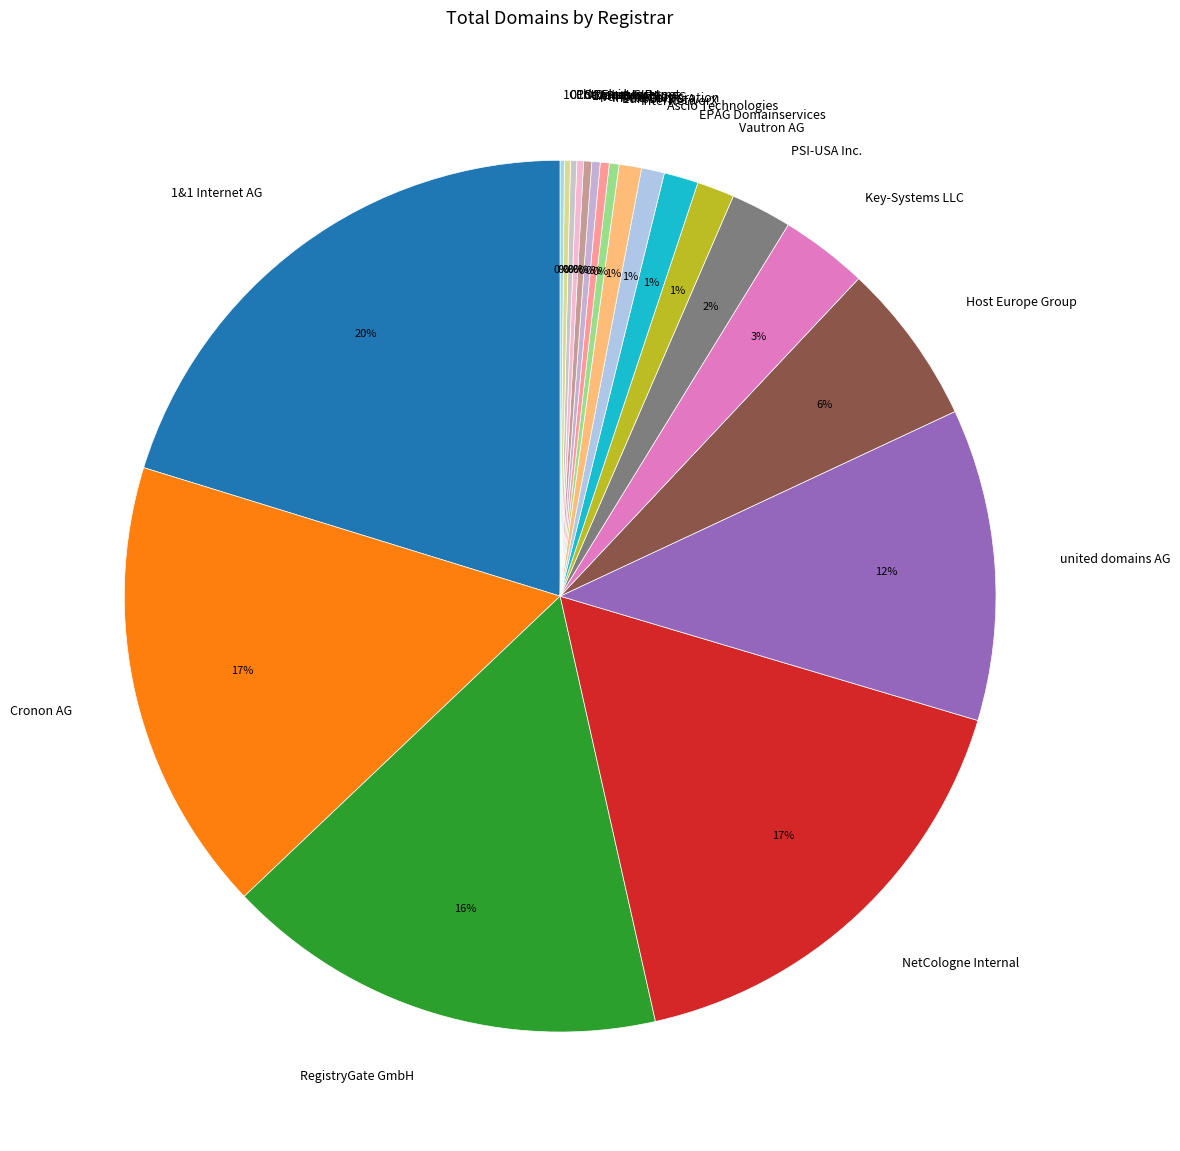

What is the ratio of the value at Host Europe Group to the value at 1&1 Internet AG?

0.3